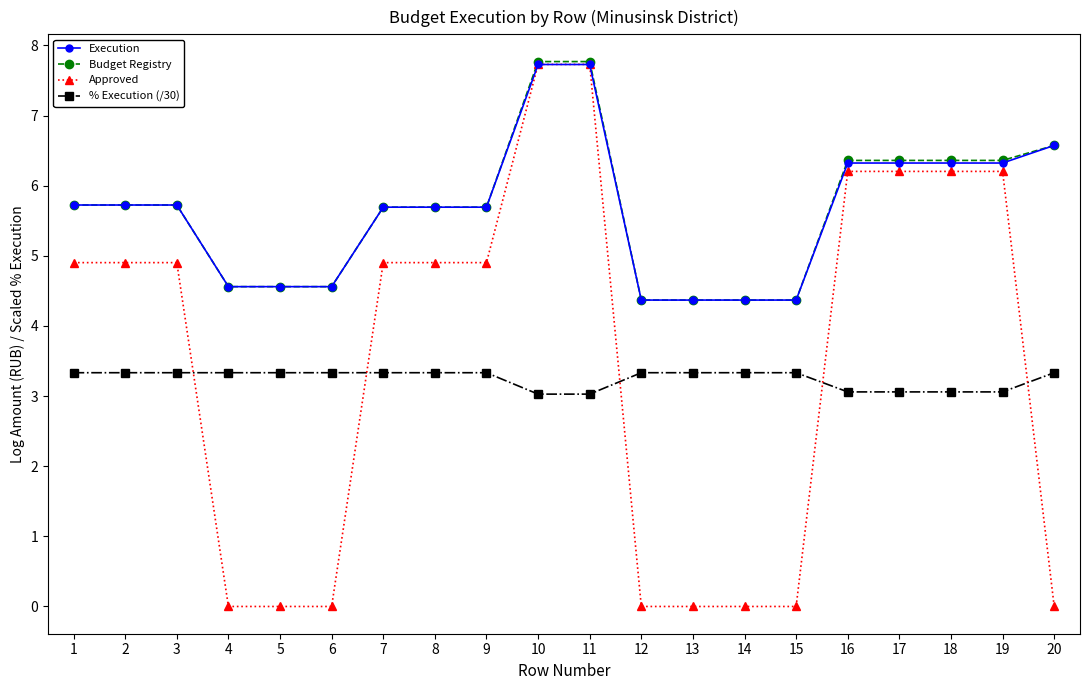

The % Execution (/30) series shows 3.3 at 3. True or false?

True